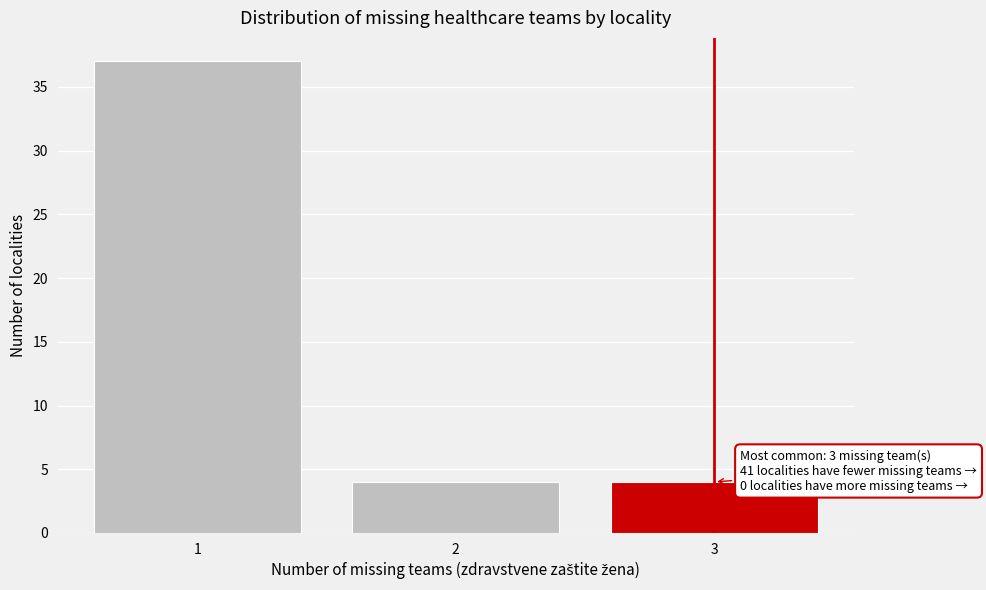

Which range on the x-axis has the tallest bar?

0.5 to 1.5